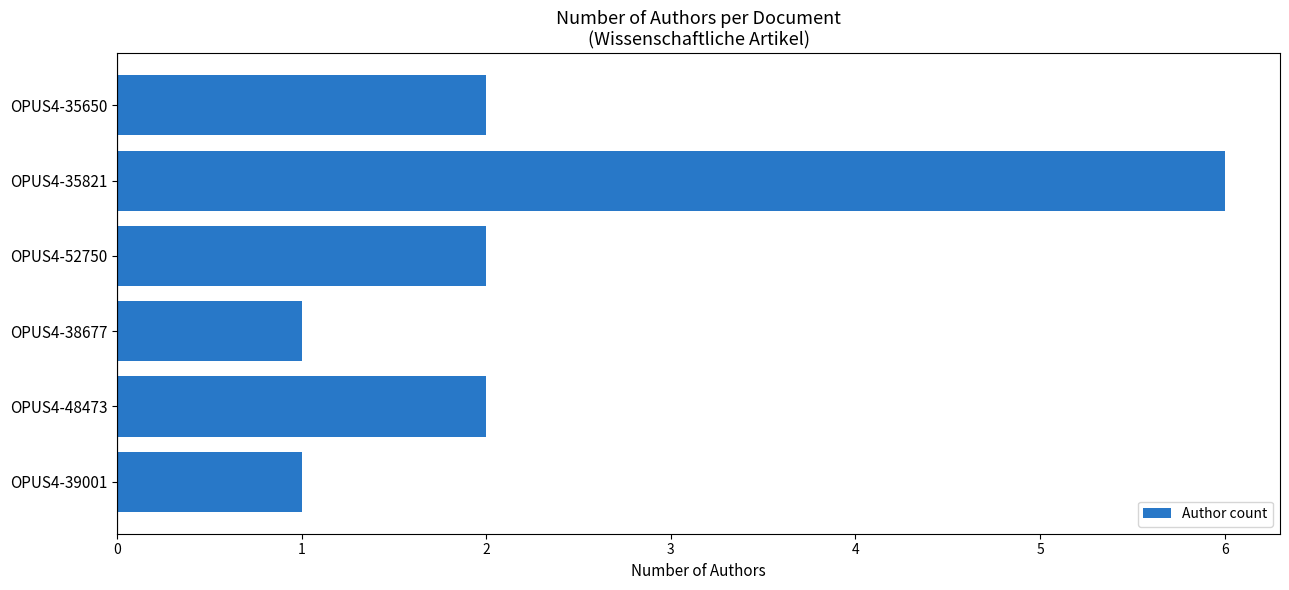

What is the difference between the maximum and minimum values?

5